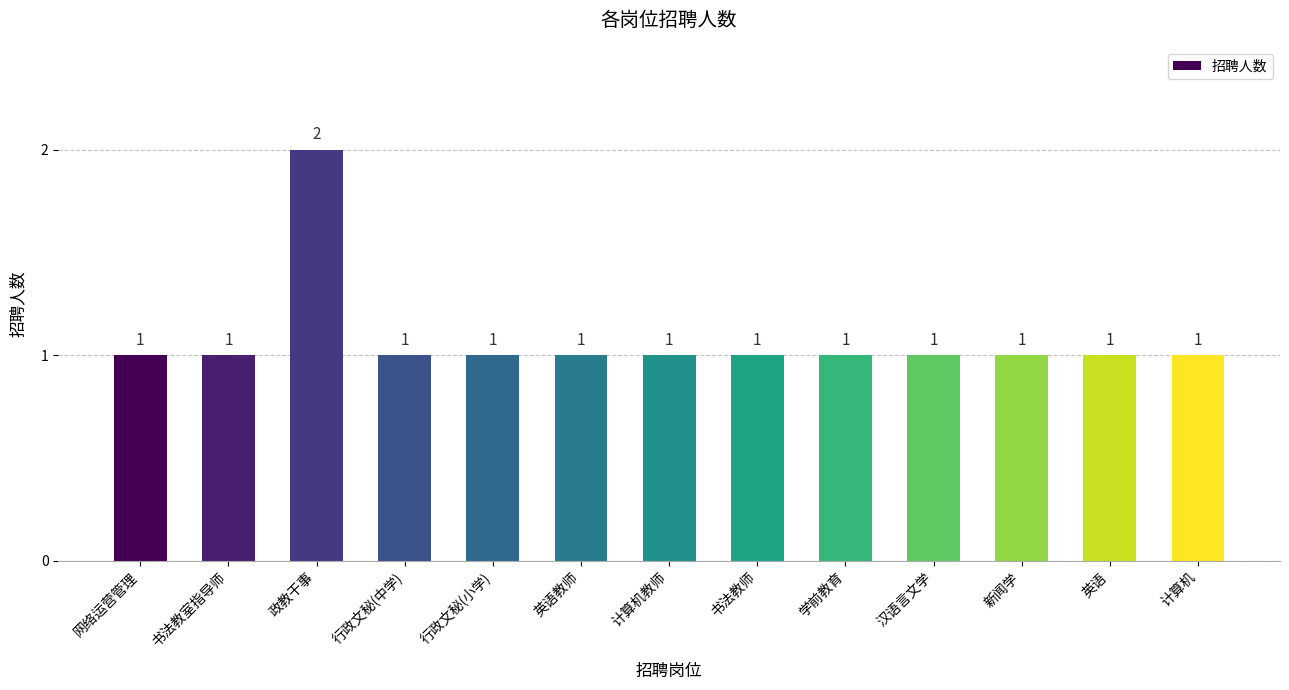

What is the label of the 4th bar from the left?

行政文秘(中学)